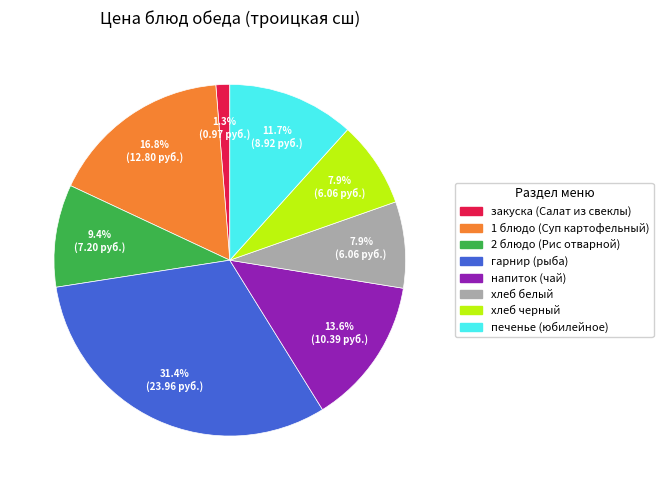

The закуска (Салат из свеклы) slice represents 1% of the pie. True or false?

True